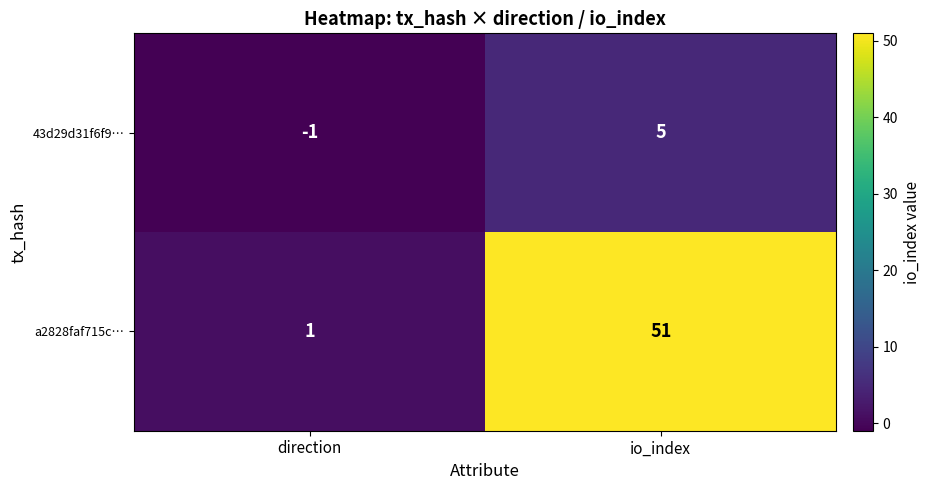

At io_index, list the series in order from largest to smallest.

a2828faf715c…, 43d29d31f6f9…